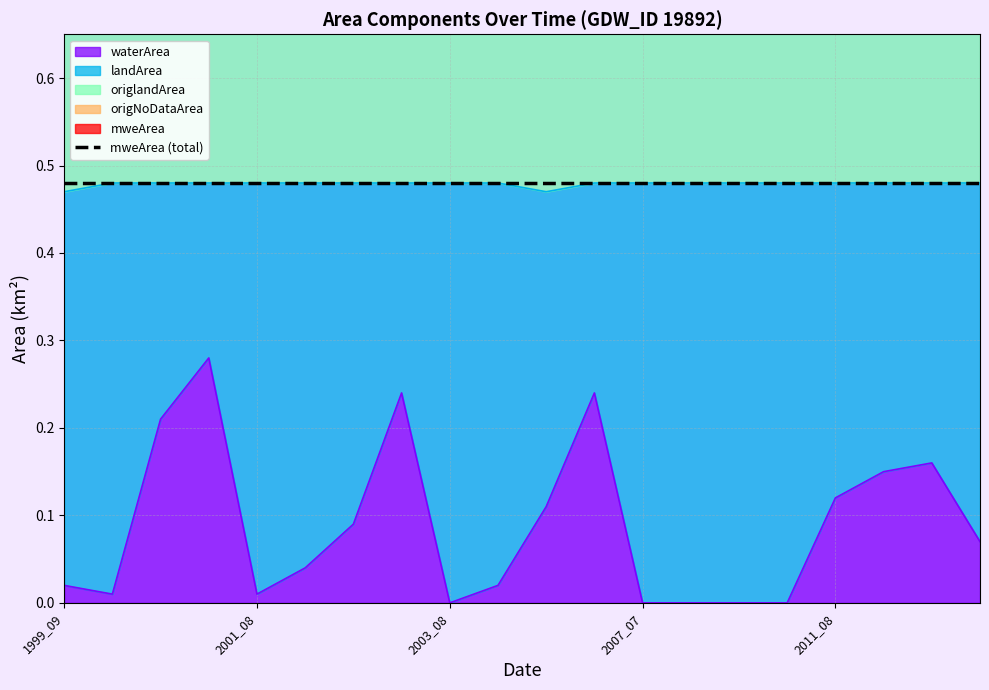

At which category is the sum across all series the highest?

2003_08